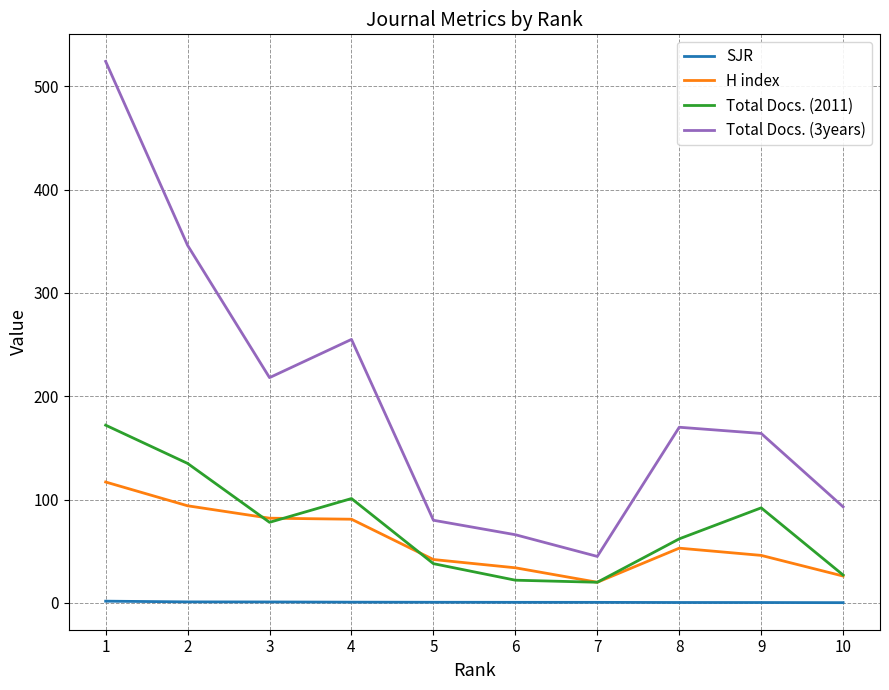

What is the spread (max minus min) of values at 9?

163.6